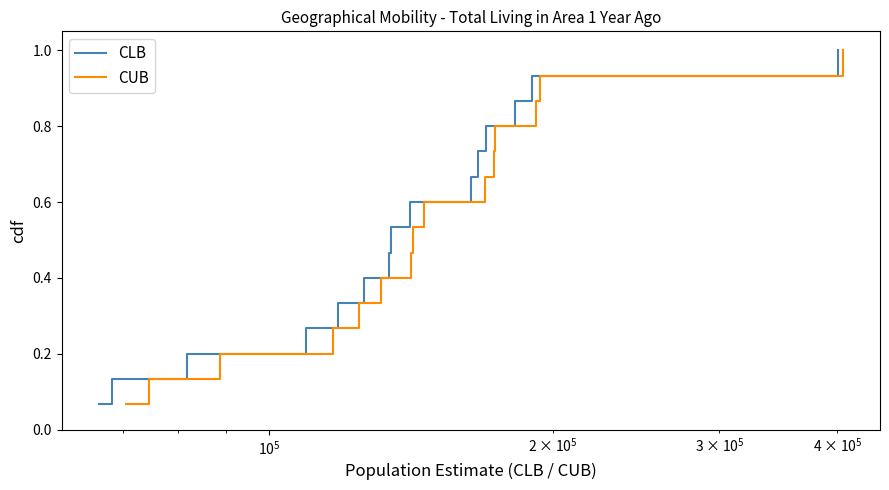

What is the highest value of the CUB series?

1.0